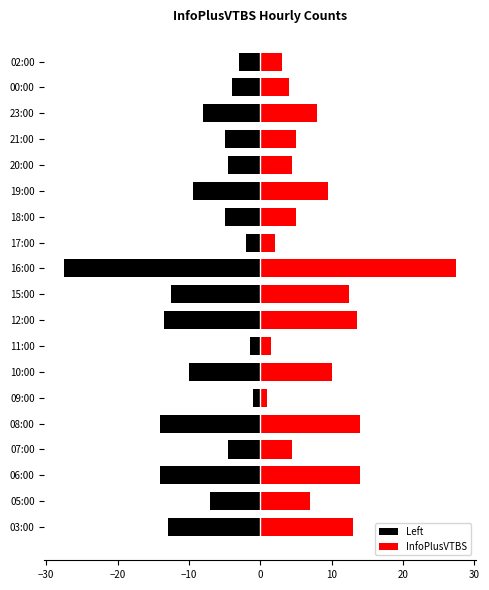

Reading left to right, transcribe all the data shown in this chart.

Left: -13.0	-7.0	-14.0	-4.5	-14.0	-1.0	-10.0	-1.5	-13.5	-12.5	-27.5	-2.0	-5.0	-9.5	-4.5	-5.0	-8.0	-4.0	-3.0
InfoPlusVTBS: 13.0	7.0	14.0	4.5	14.0	1.0	10.0	1.5	13.5	12.5	27.5	2.0	5.0	9.5	4.5	5.0	8.0	4.0	3.0